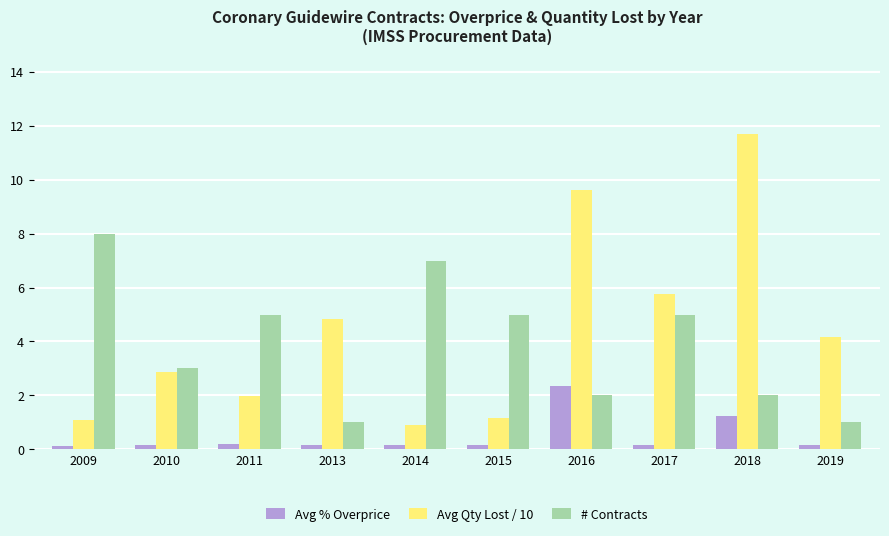

How many data points does each series have?

10